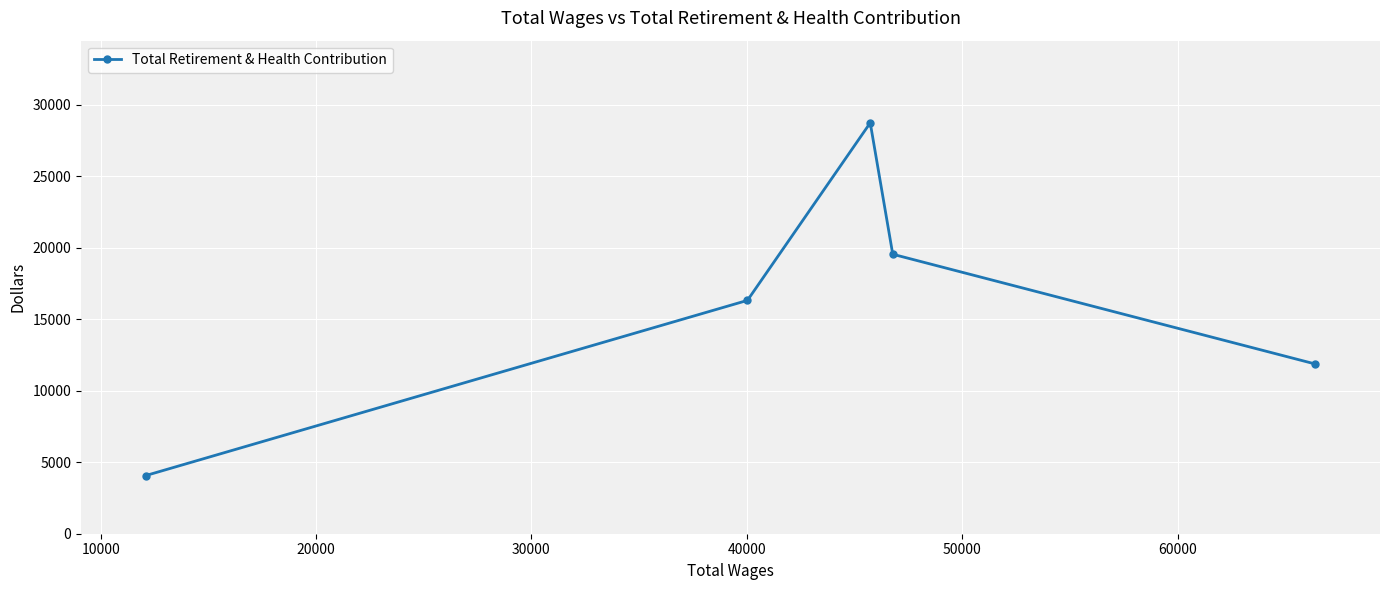

What is the difference between the maximum and minimum values?

24658